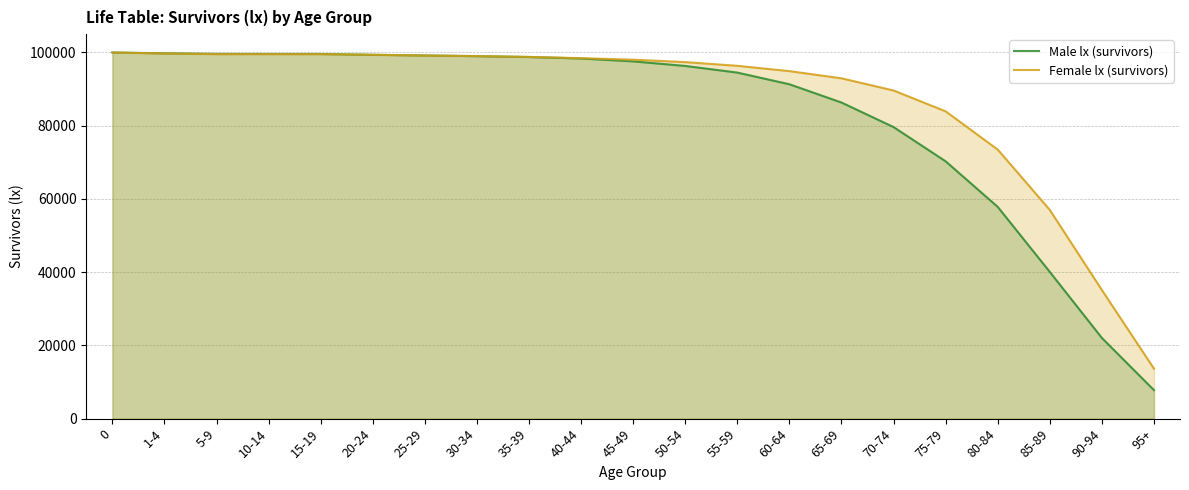

List the series in order of their peak value, lowest first.

Male lx (survivors), Female lx (survivors)